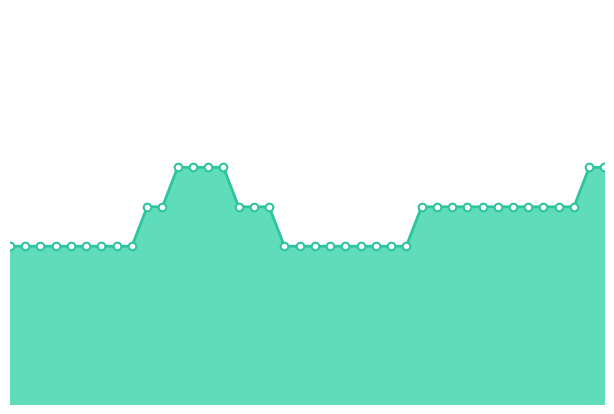

How many lines are shown in the chart?

1